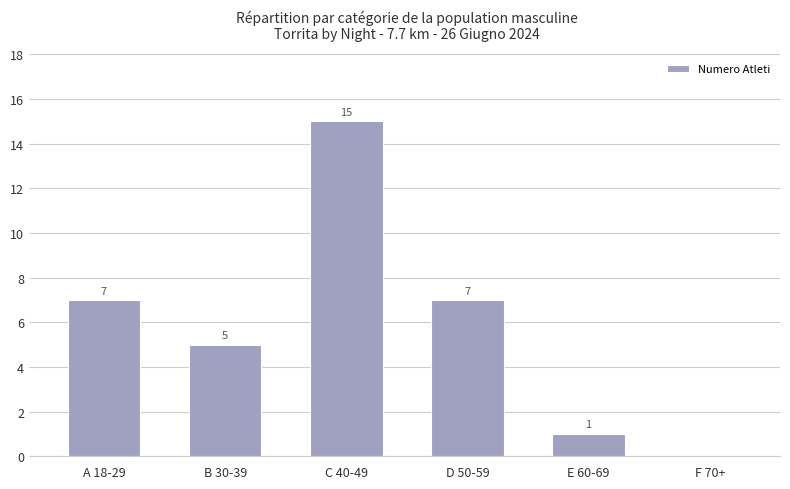

Count the number of categories in the chart.

6